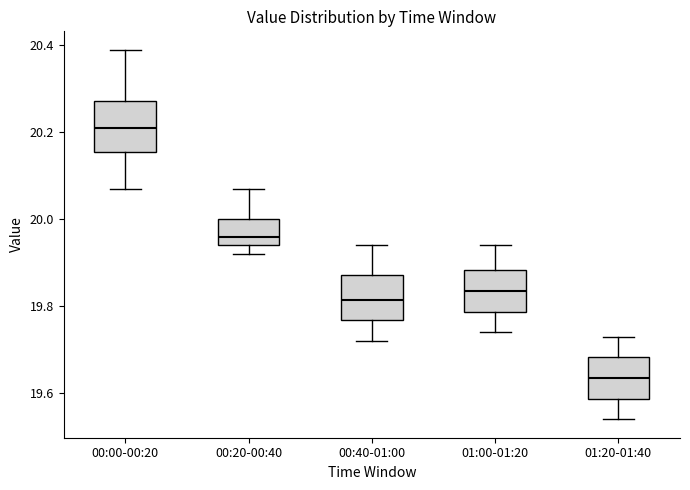

Where does the lower whisker of the box for 00:00-00:20 end on the y-axis? The values are not printed on the chart, so give them approximately, as read against the axis.

20.08